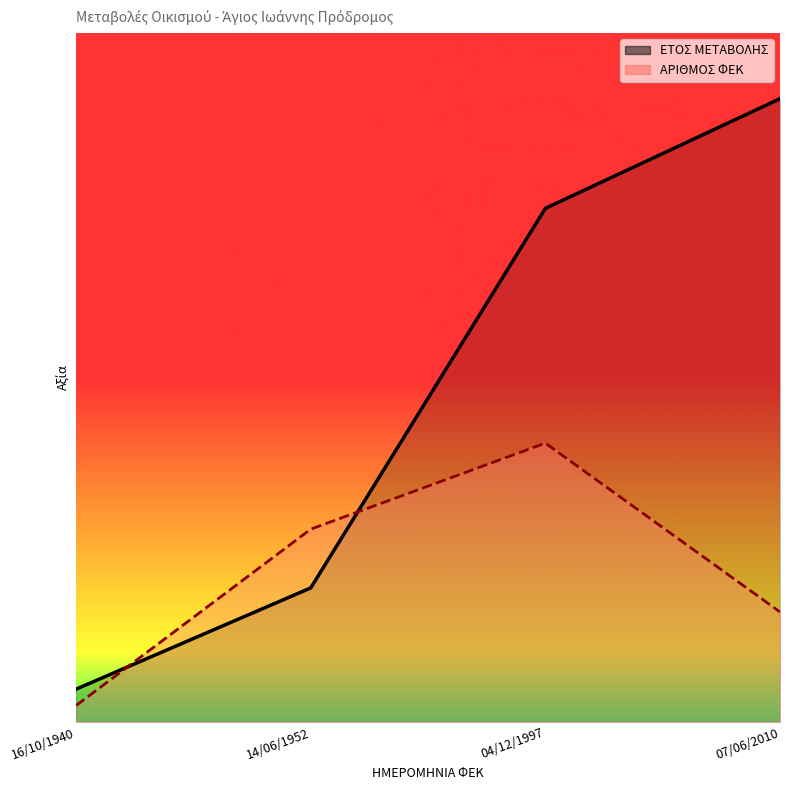

Which series has the largest range (max minus min)?

ΕΤΟΣ ΜΕΤΑΒΟΛΗΣ